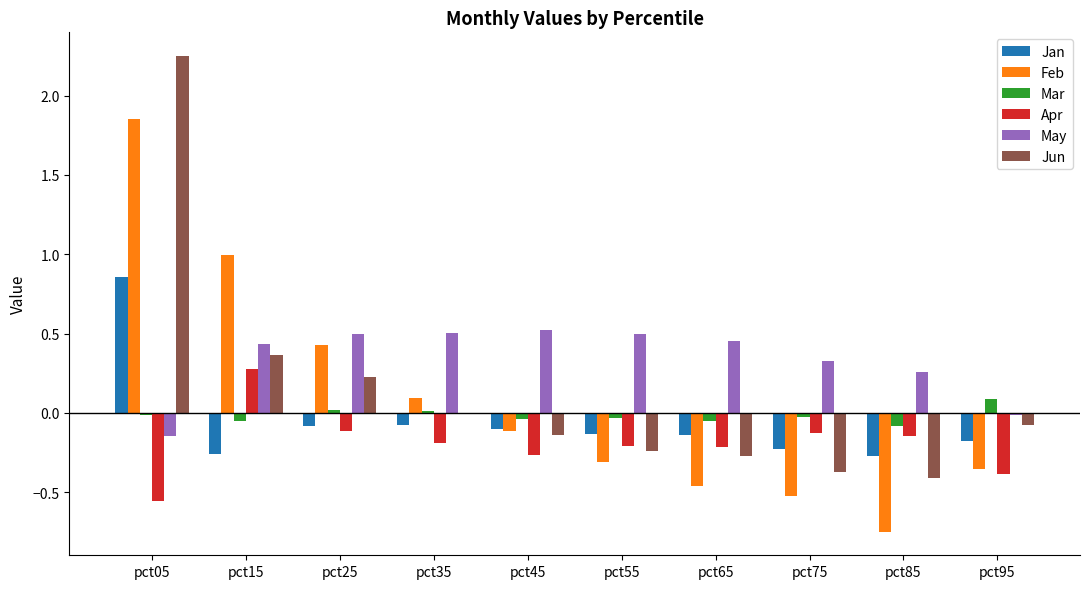

True or false: Apr has a value of -0.1 at pct25.

True